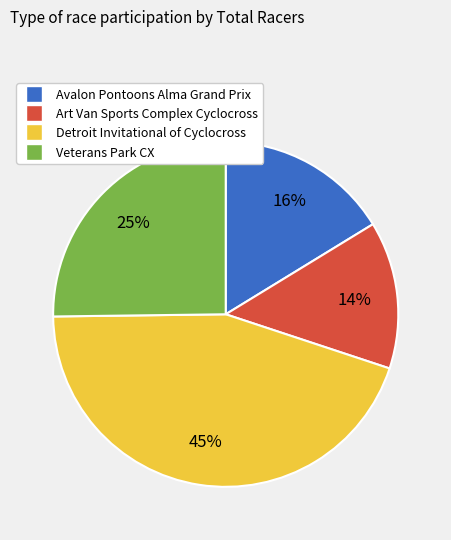

Is there a majority slice in this chart?

No